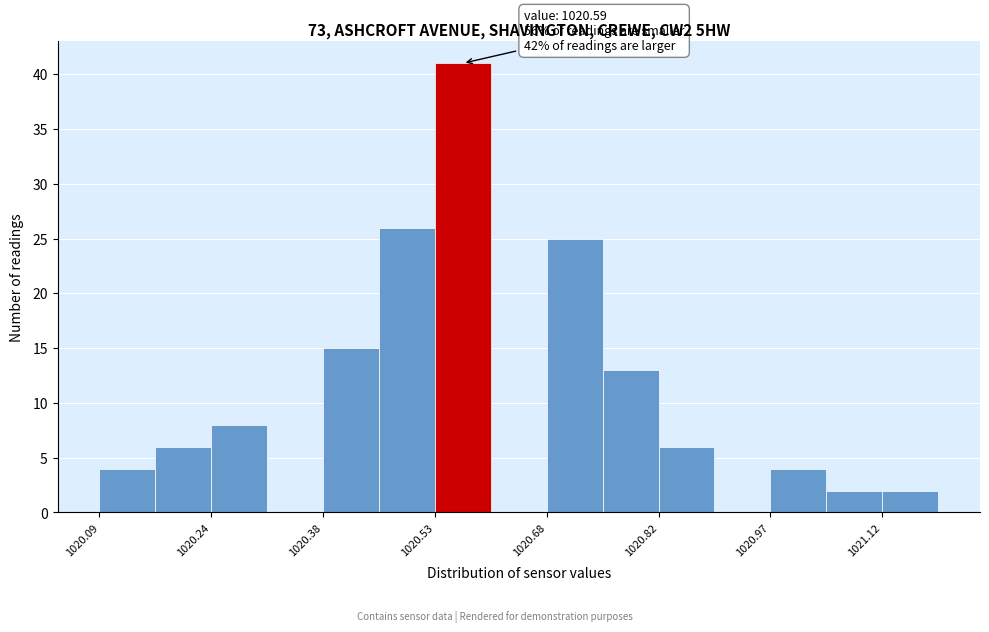

Around what value on the x-axis is the tallest bar? Give the approximate position of its centre, as read against the axis.

1020.56